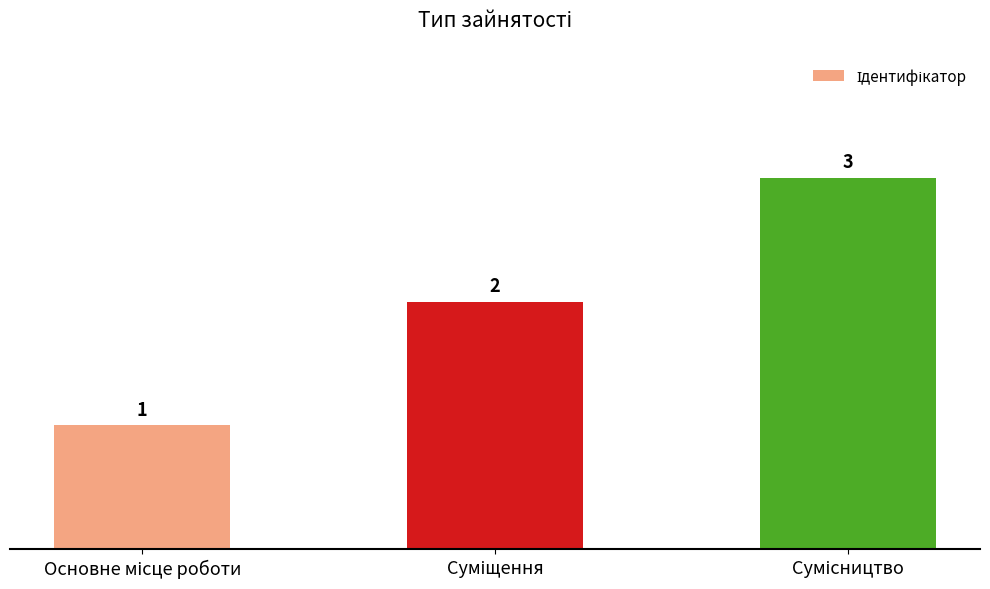

What is the difference between the second highest and minimum values?

1